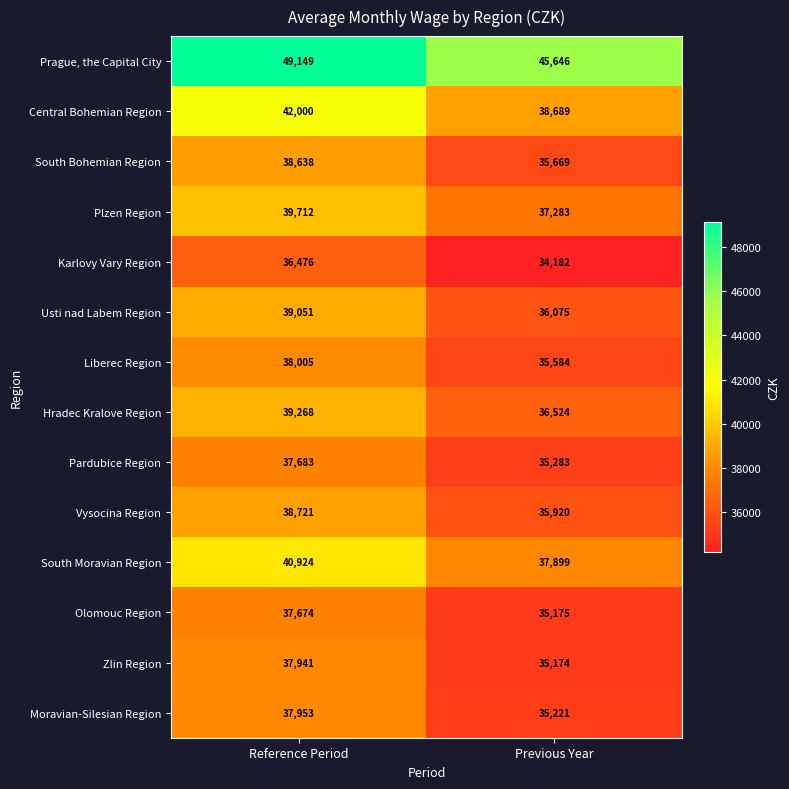

What is the total value across all series at Previous Year?

514324